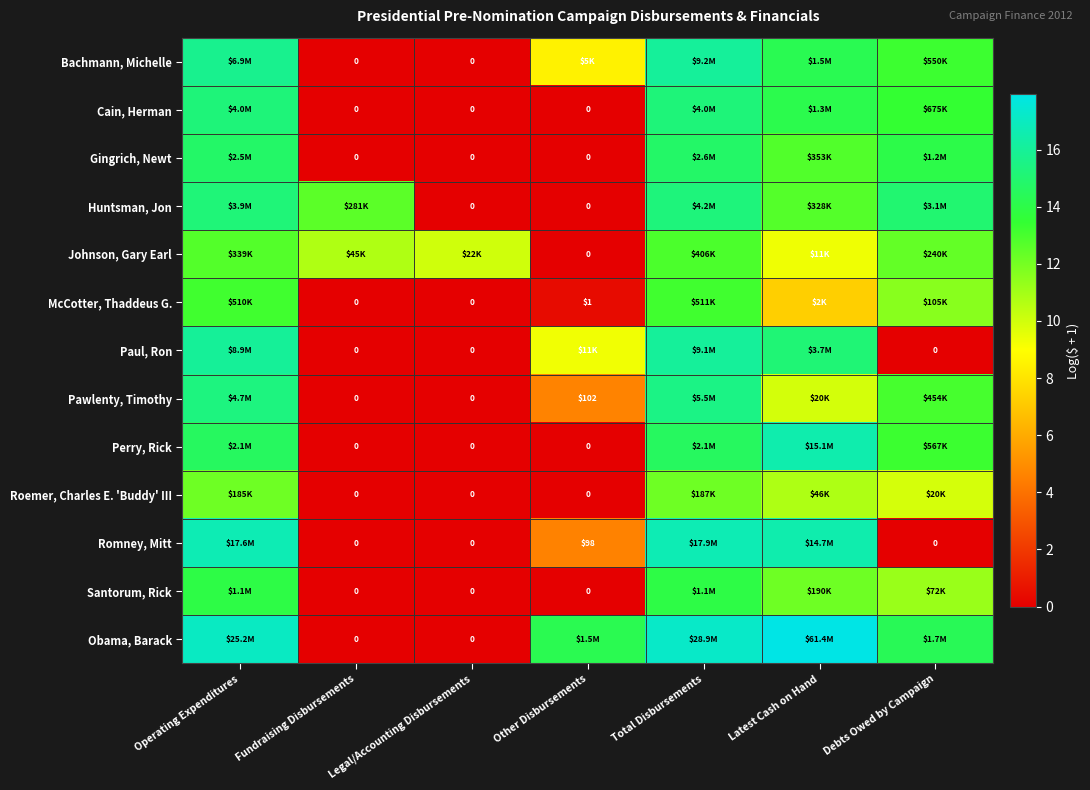

Which has a higher value, Operating Expenditures or Other Disbursements?

Operating Expenditures